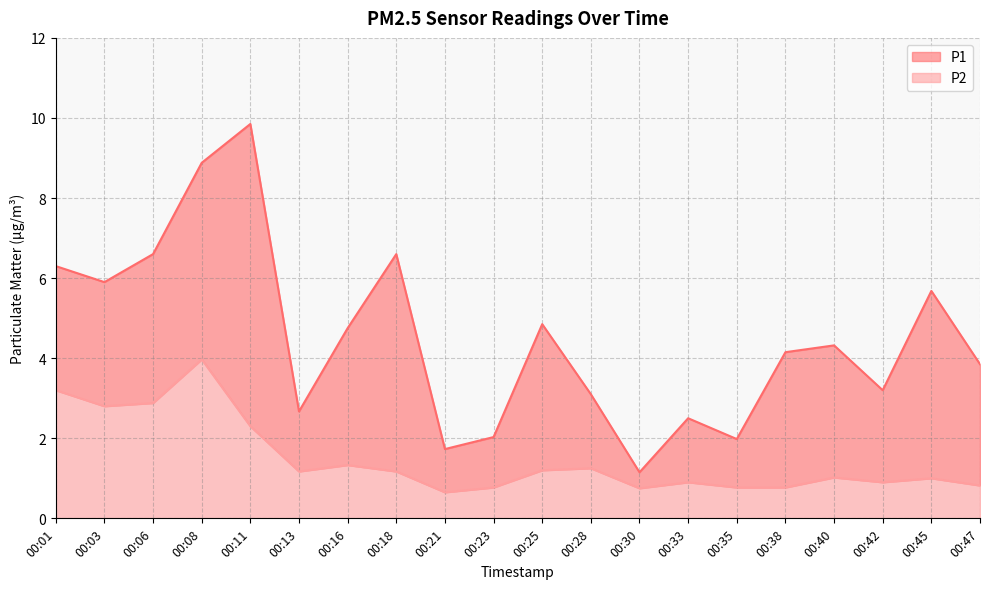

True or false: P2 and P1 cross at least once.

False